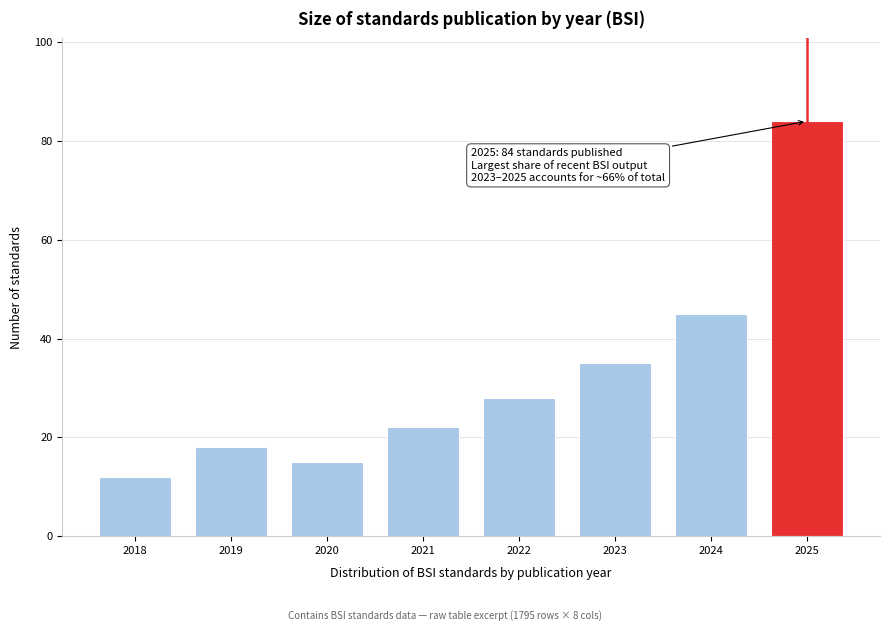

Reading left to right, what are all the values shown in this chart?

2018=12	2019=18	2020=15	2021=22	2022=28	2023=35	2024=45	2025=84